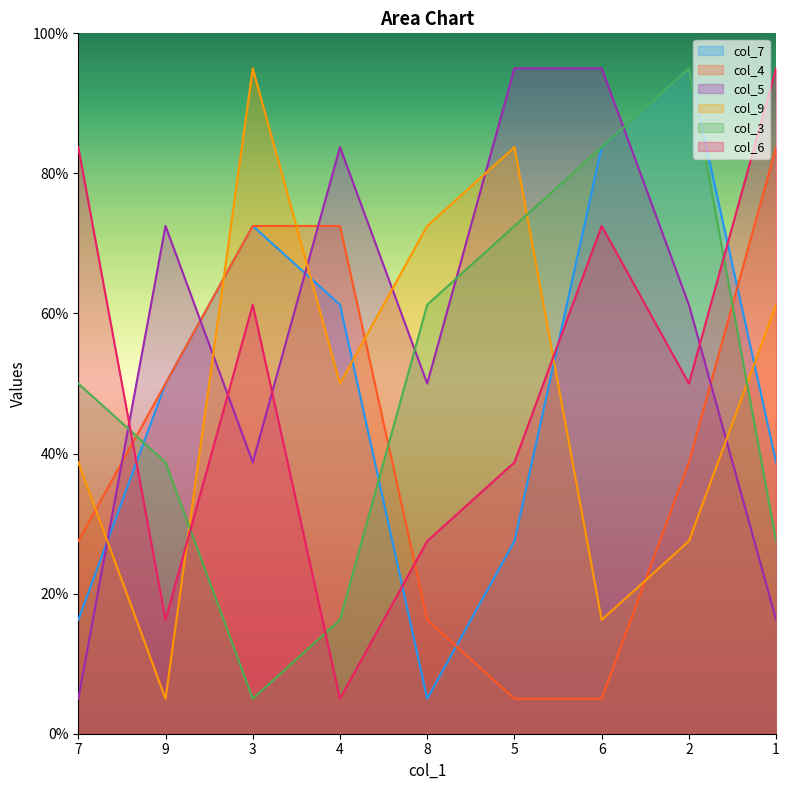

What is the value of the col_3 point at the 6th from the left?

72.5